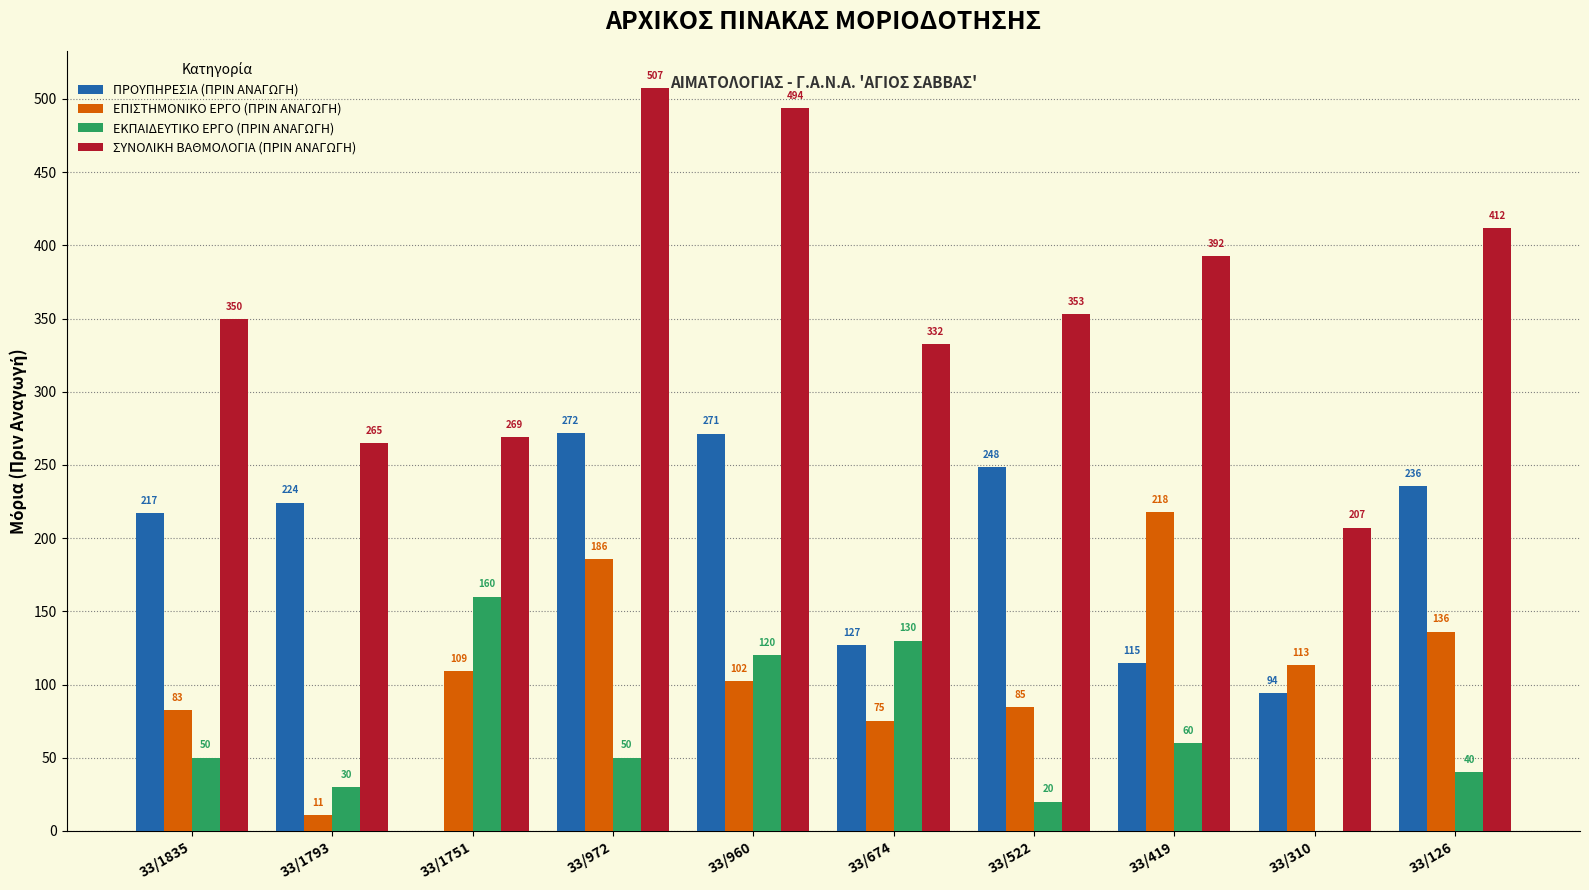

Which series has the largest total across all categories?

ΣΥΝΟΛΙΚΗ ΒΑΘΜΟΛΟΓΙΑ (ΠΡΙΝ ΑΝΑΓΩΓΗ)